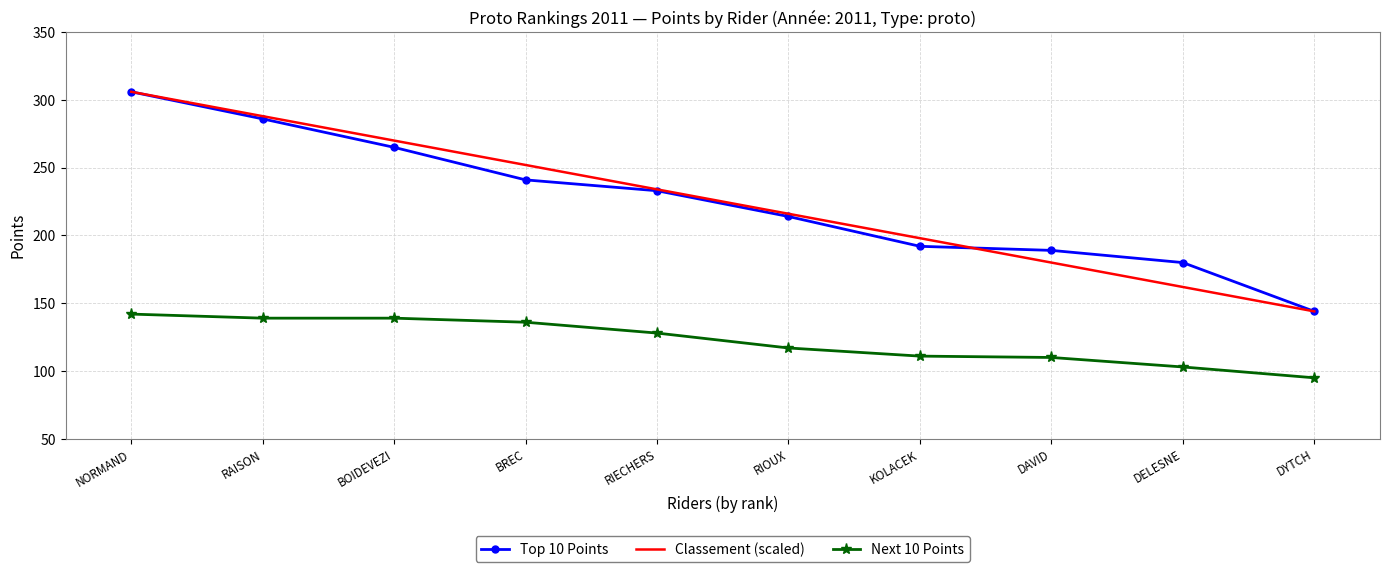

True or false: Classement (scaled) has a value of 126 at RIECHERS.

False